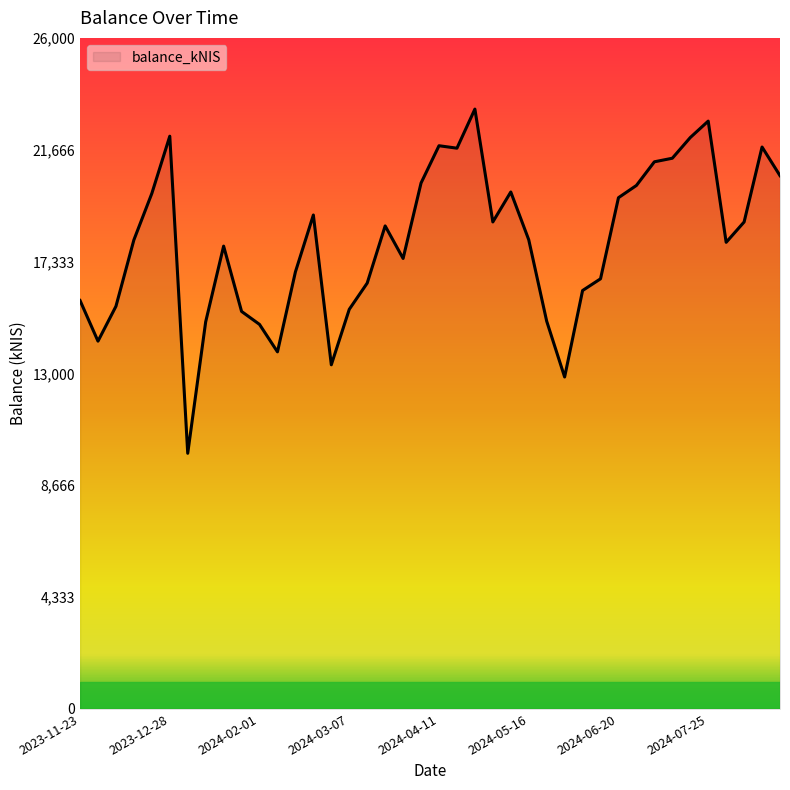

What is the difference between the maximum and minimum values?

13335.8